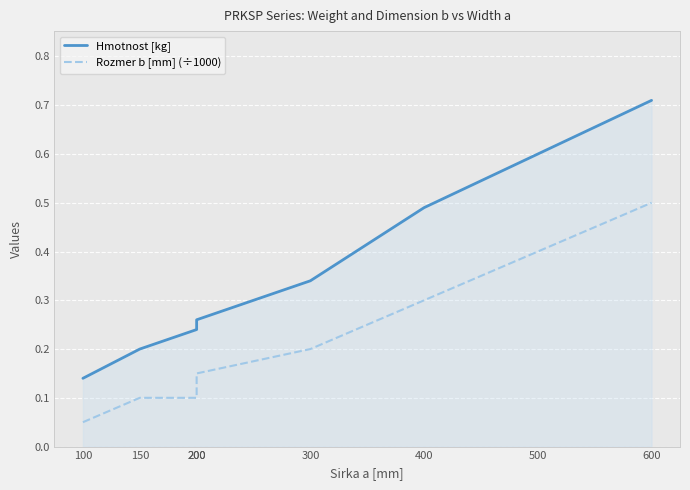

Reading left to right, transcribe all the data shown in this chart.

Hmotnost [kg]: 100=0.1	150=0.2	200=0.2	200=0.3	300=0.3	400=0.5	500=0.6	600=0.7
Rozmer b [mm] (÷1000): 100=0.1	150=0.1	200=0.1	200=0.1	300=0.2	400=0.3	500=0.4	600=0.5